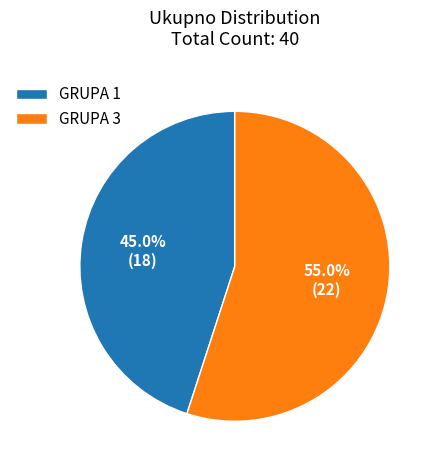

How many slices are in this pie chart?

2